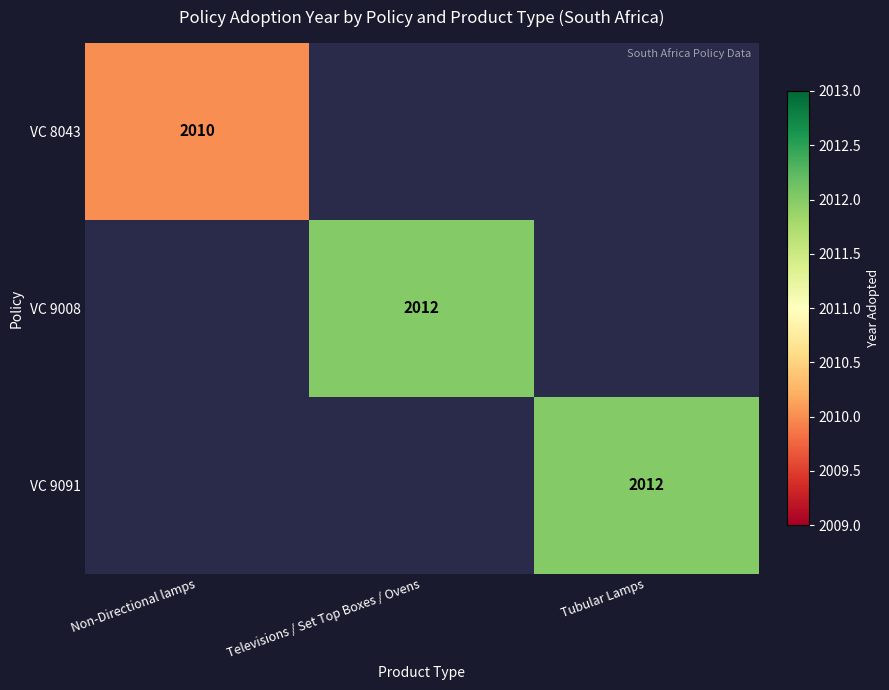

True or false: VC 9091 has a value of 2012 at Tubular Lamps.

True